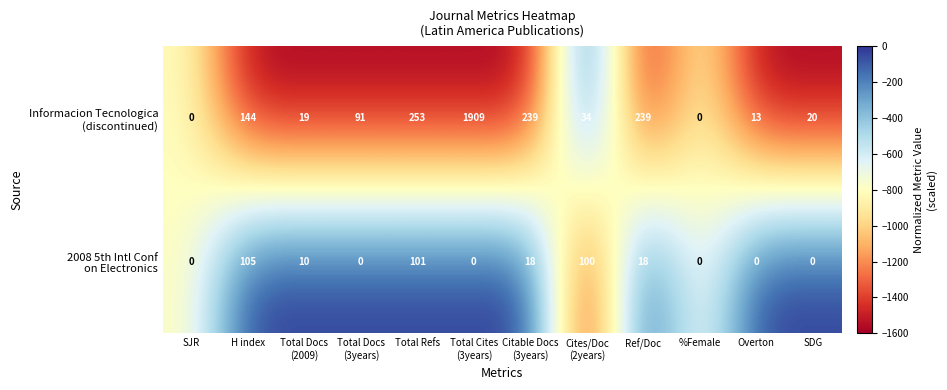

How many data points does each series have?

12